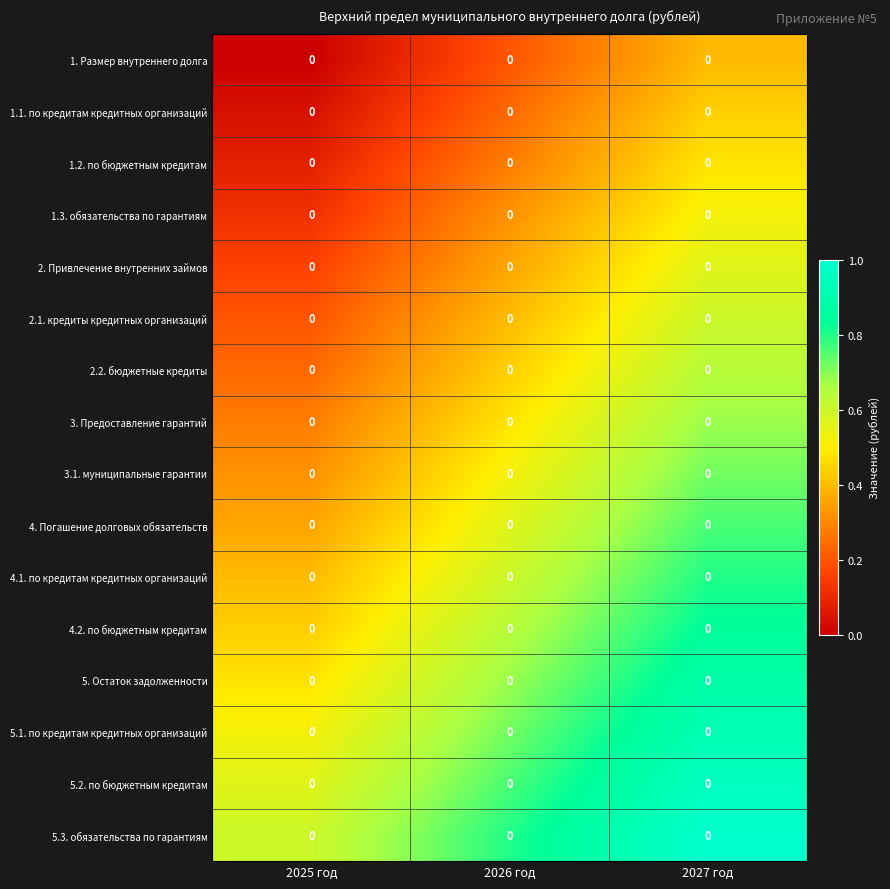

True or false: 1.1. по кредитам кредитных организаций has a value of 0.3 at 2026 год.

False